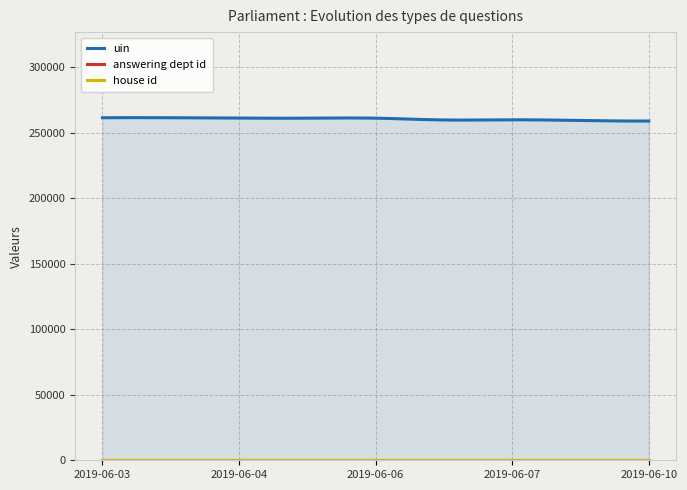

How many lines are shown in the chart?

3